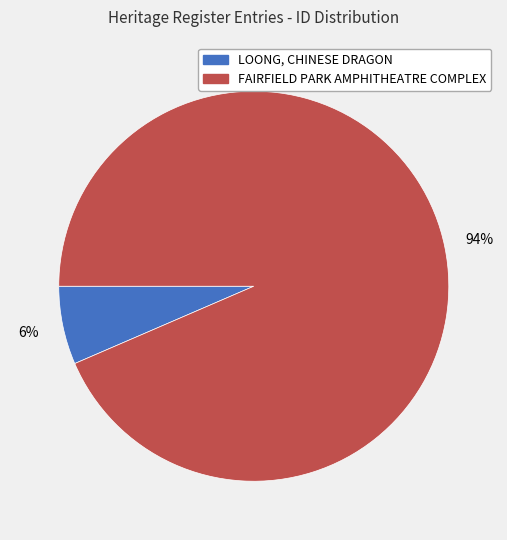

To the nearest percent, what is the average slice percentage?

50%